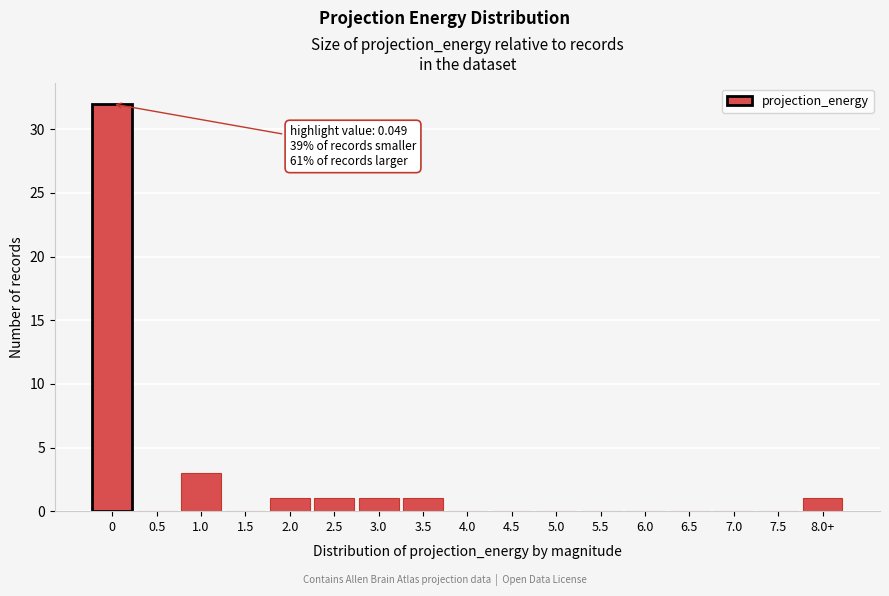

Reading left to right, extract all data points from this chart.

0=32	0.5=0	1.0=3	1.5=0	2.0=1	2.5=1	3.0=1	3.5=1	4.0=0	4.5=0	5.0=0	5.5=0	6.0=0	6.5=0	7.0=0	7.5=0	8.0+=1